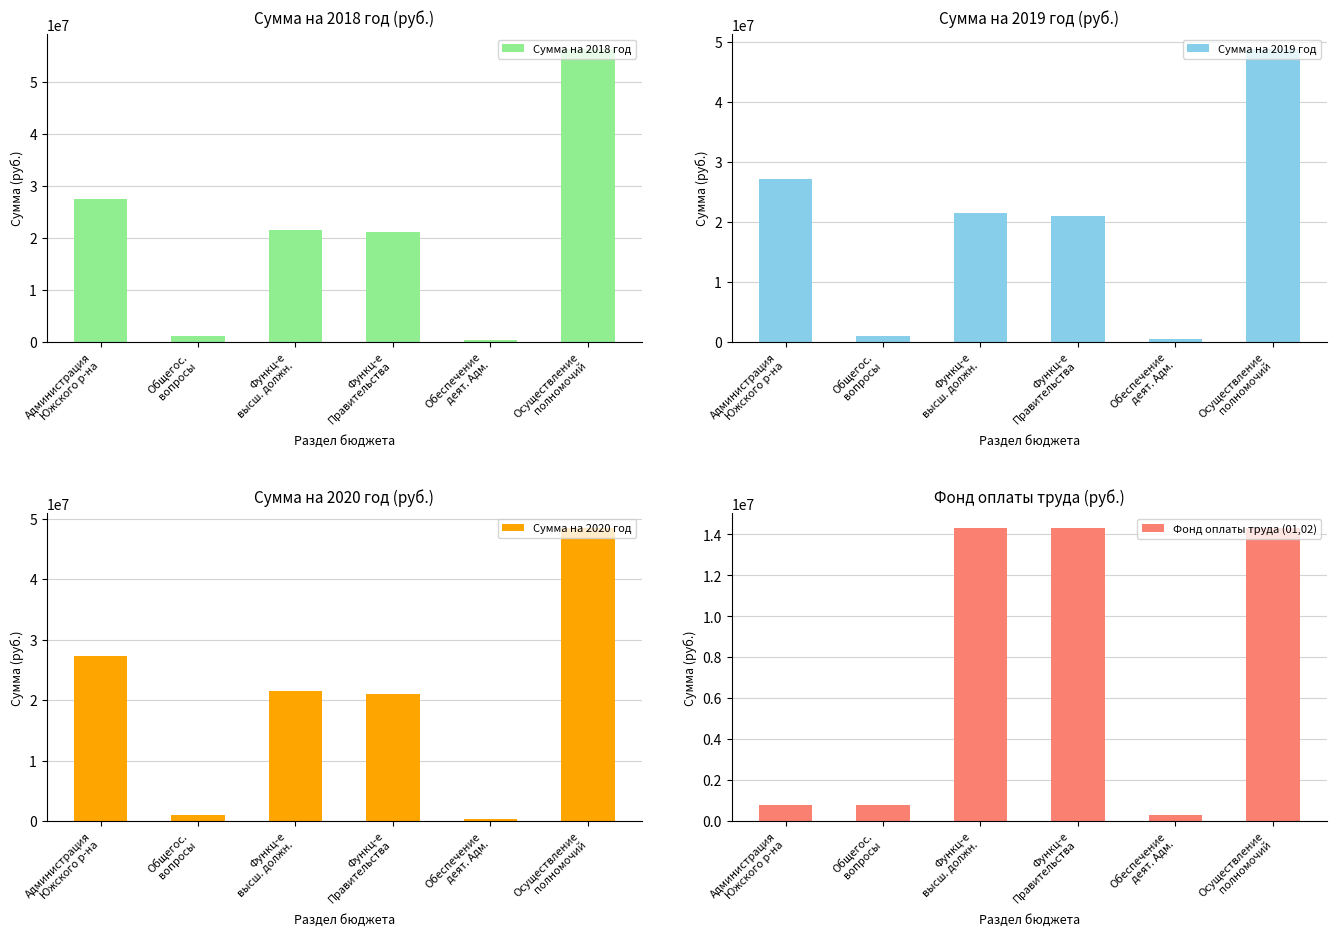

Between Осуществление
полномочий and Обеспечение
деят. Адм., which is larger?

Осуществление
полномочий